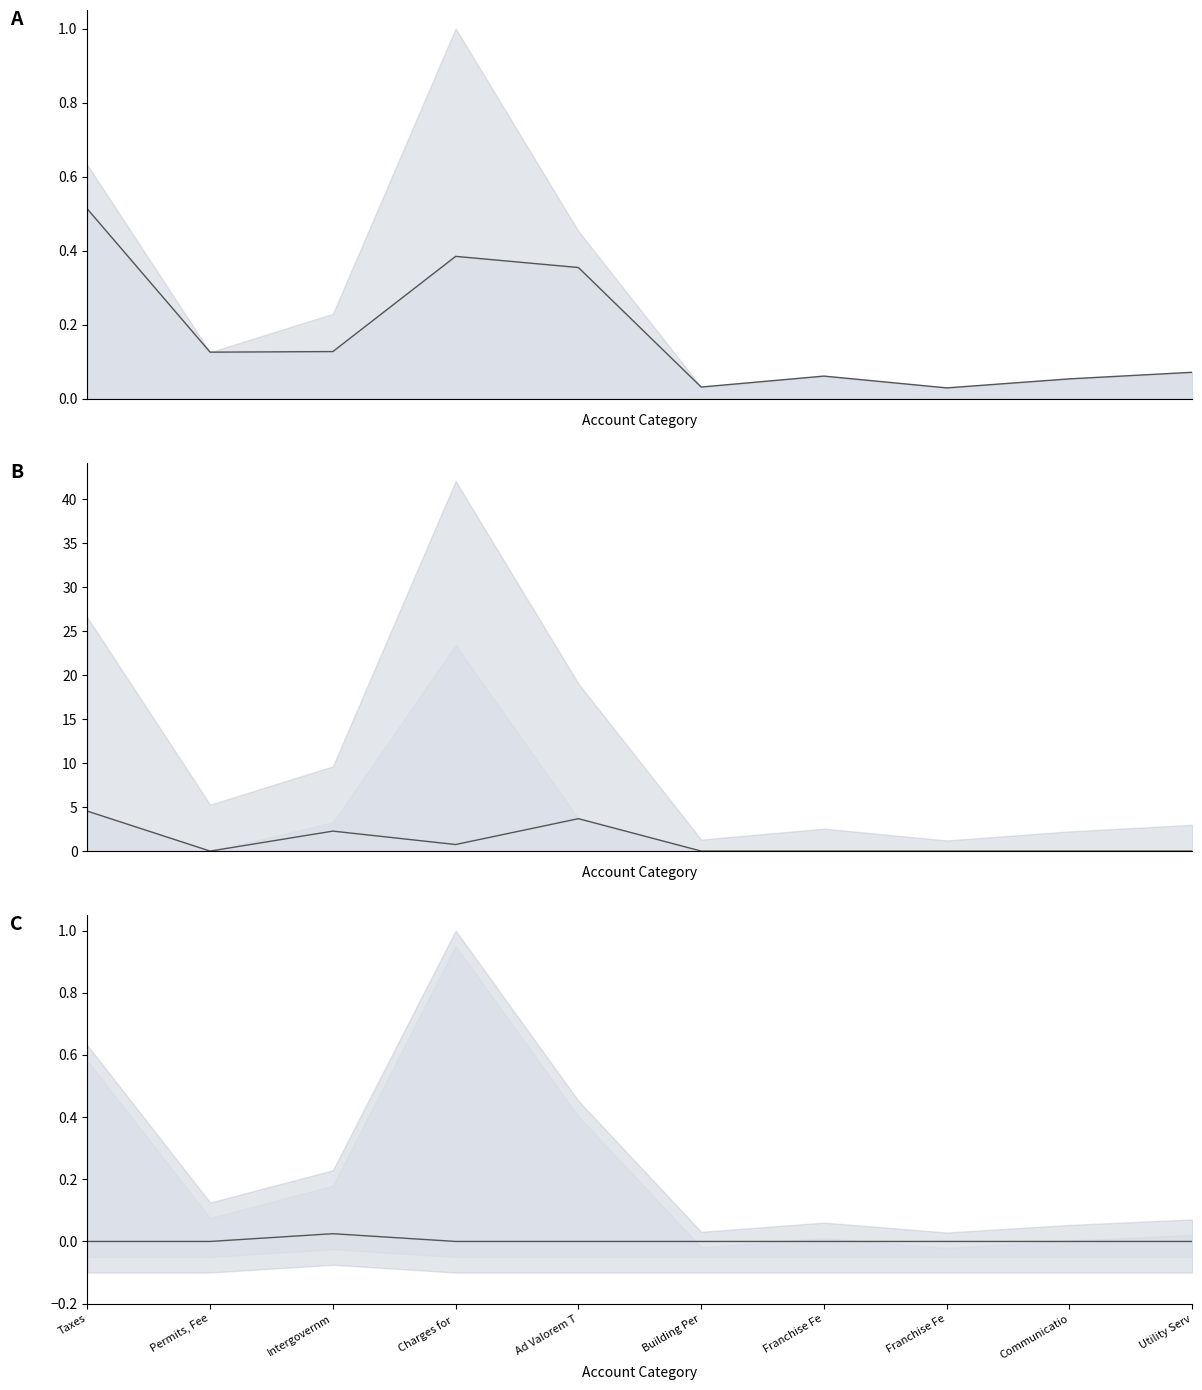

What is the average value of the Special Revenue series?

1.1